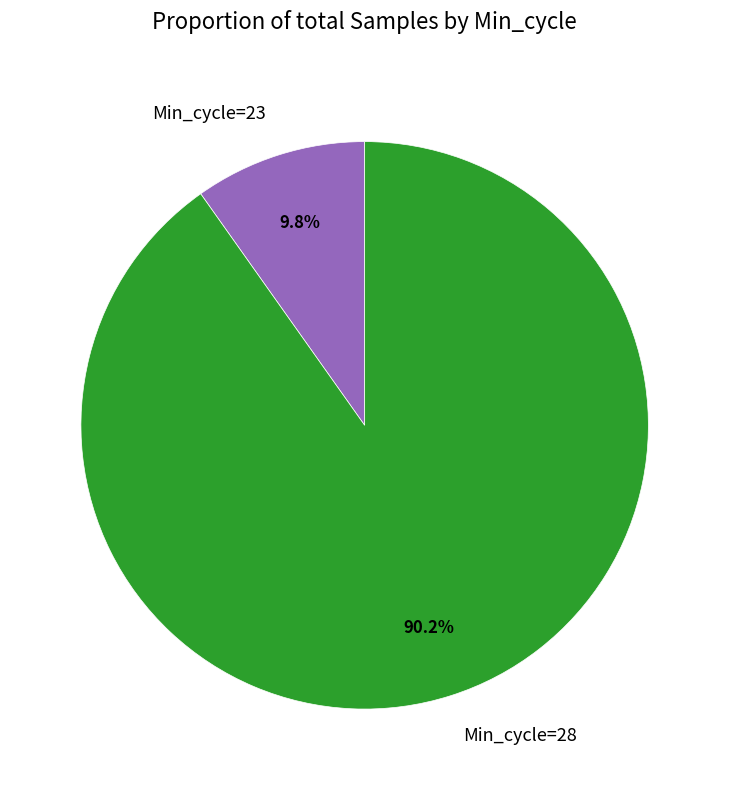

Does Min_cycle=28 represent more than half of the total?

Yes